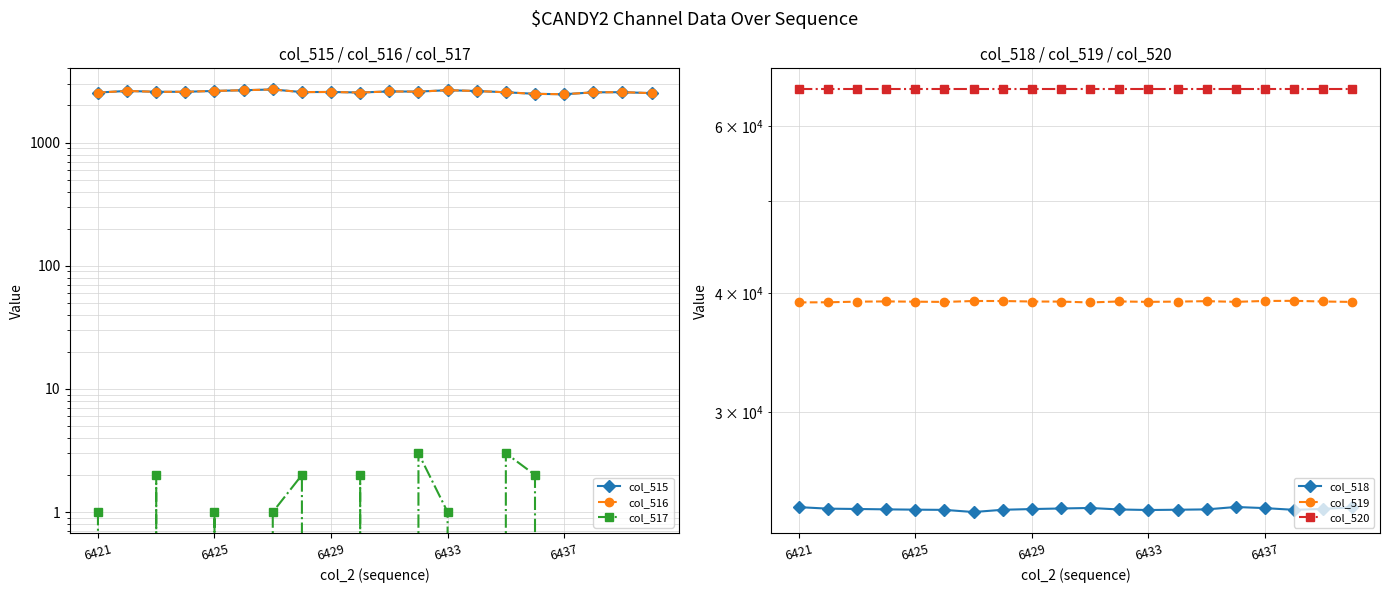

List the series in order of their peak value, lowest first.

col_517, col_516, col_515, col_518, col_519, col_520